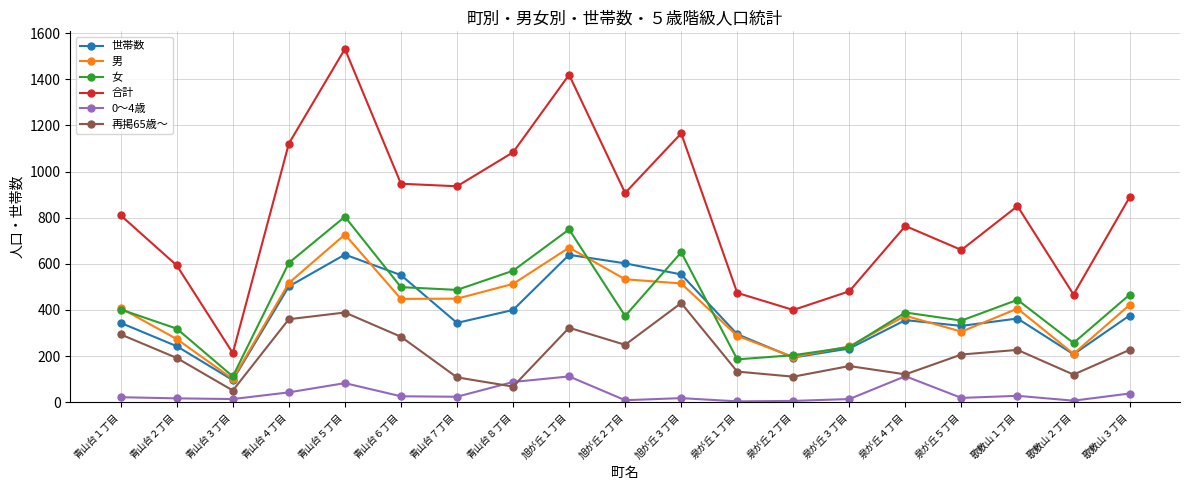

After their last crossing, which series has the higher values: 男 or 世帯数?

男